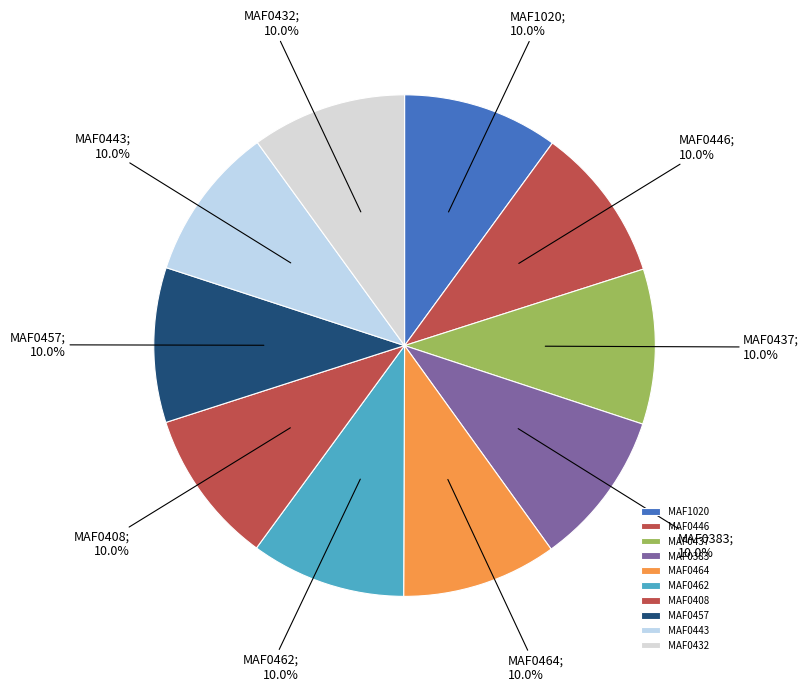

What is the total percentage of MAF1020 and MAF0464?

20.0%